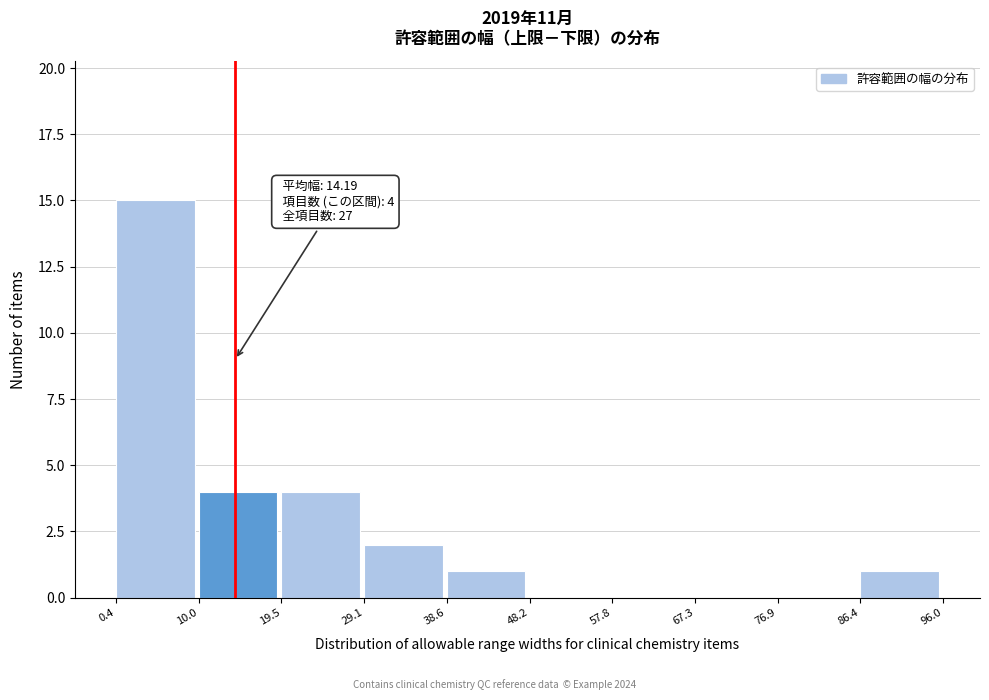

Over which range of the x-axis is the bar tallest?

0.4 to 10.0